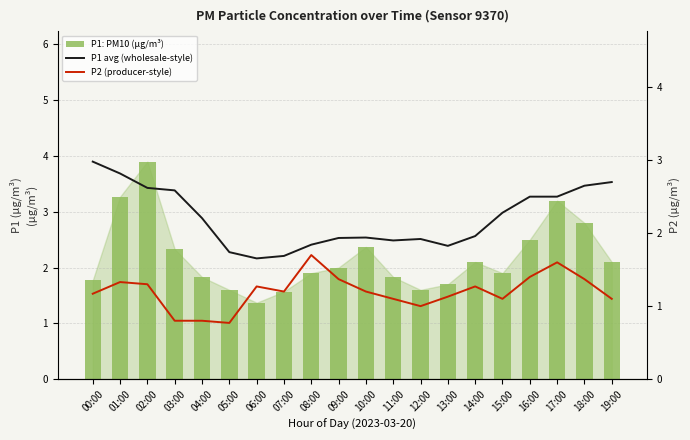

At which category is the sum across all series the highest?

02:00